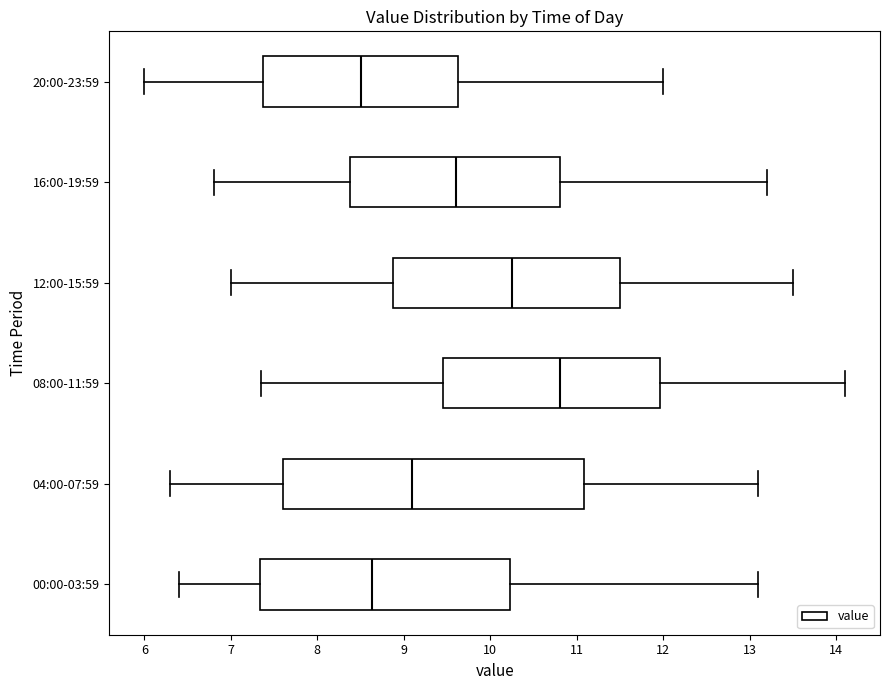

Which box is the widest, from its left edge to its right edge?

04:00-07:59